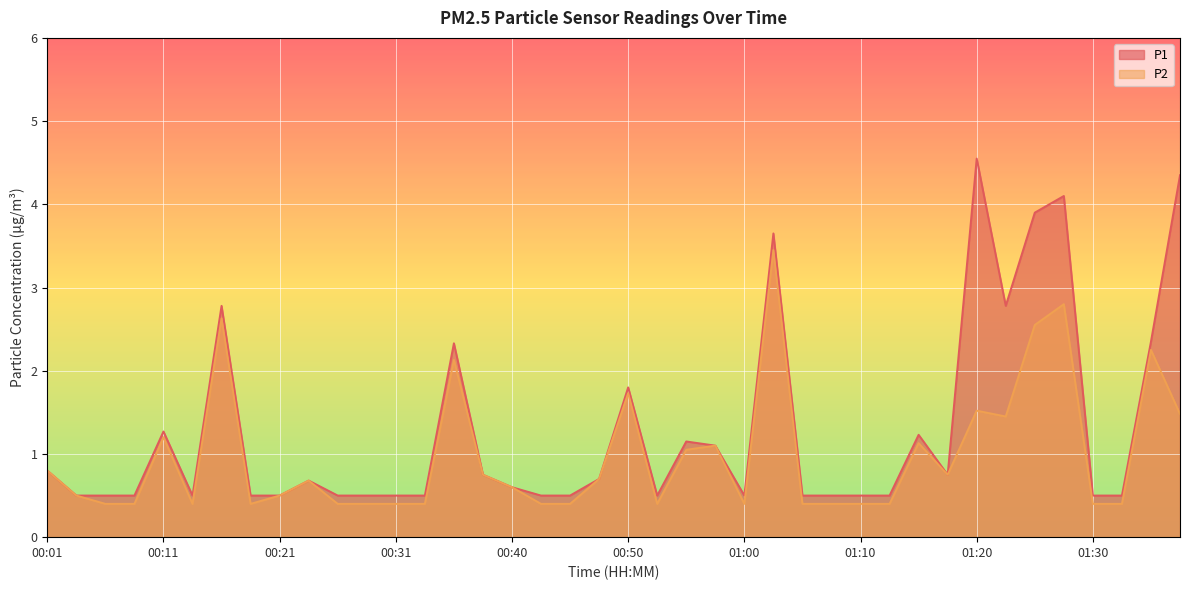

What is the sum of all P2 values?

39.0